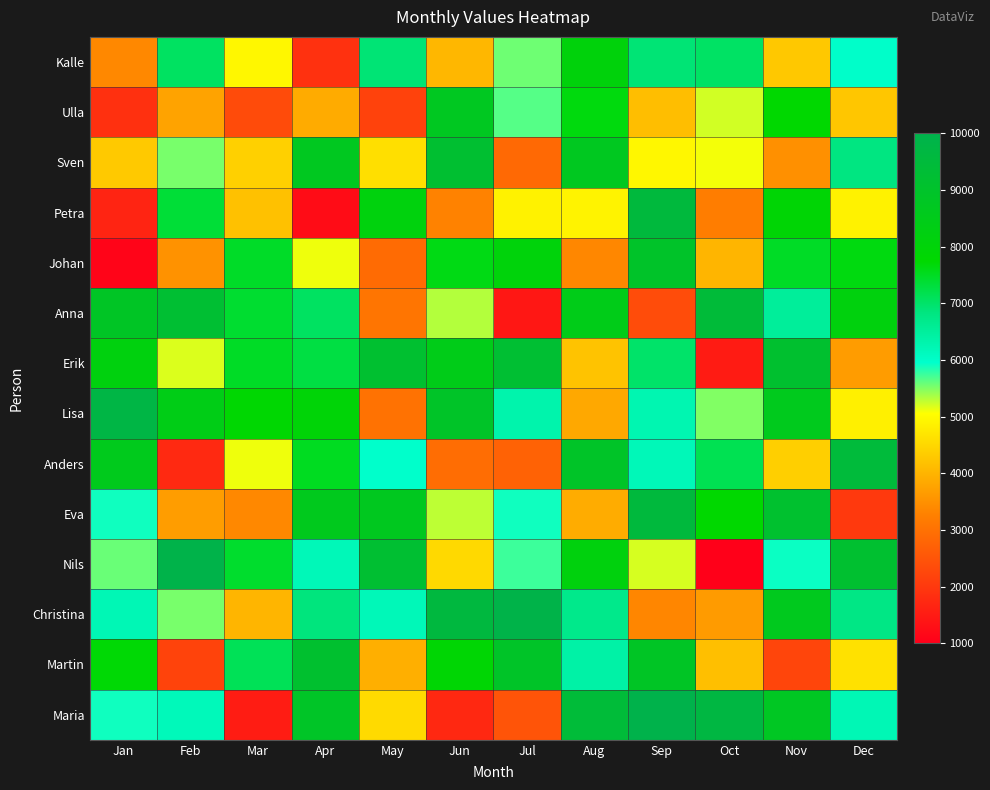

Reading right to left, what are all the values shown in this chart?

Kalle: Dec=5991	Nov=4275	Oct=7039	Sep=6917	Aug=8100	Jul=5569	Jun=4057	May=6915	Apr=1896	Mar=4955	Feb=7048	Jan=3380
Ulla: Dec=4260	Nov=7749	Oct=5213	Sep=4135	Aug=7646	Jul=5647	Jun=8725	May=2187	Apr=3866	Mar=2344	Feb=3766	Jan=1866
Sven: Dec=6832	Nov=3486	Oct=5089	Sep=4938	Aug=8701	Jul=2872	Jun=9196	May=4609	Apr=8712	Mar=4396	Feb=5521	Jan=4301
Petra: Dec=4877	Nov=7911	Oct=3221	Sep=9552	Aug=4887	Jul=4869	Jun=3295	May=8122	Apr=1240	Mar=4189	Feb=7362	Jan=1664
Johan: Dec=7635	Nov=7472	Oct=4019	Sep=8964	Aug=3366	Jul=8072	Jun=7603	May=2903	Apr=5103	Mar=7468	Feb=3517	Jan=1104
Anna: Dec=8141	Nov=6529	Oct=9443	Sep=2363	Aug=8458	Jul=1431	Jun=5309	May=3078	Apr=7048	Mar=7407	Feb=9252	Jan=8842
Erik: Dec=3662	Nov=9153	Oct=1494	Sep=7003	Aug=4211	Jul=9261	Jun=8454	May=9188	Apr=7275	Mar=7478	Feb=5176	Jan=8180
Lisa: Dec=4838	Nov=8611	Oct=5499	Sep=6265	Aug=3847	Jul=6325	Jun=8944	May=3037	Apr=7961	Mar=7828	Feb=8414	Jan=9778
Anders: Dec=9486	Nov=4379	Oct=7163	Sep=6173	Aug=8936	Jul=2750	Jun=2948	May=5941	Apr=7520	Mar=5104	Feb=1741	Jan=8586
Eva: Dec=2023	Nov=9129	Oct=7735	Sep=9545	Aug=3890	Jul=5893	Jun=5282	May=8676	Apr=8626	Mar=3378	Feb=3676	Jan=5894
Nils: Dec=9187	Nov=5919	Oct=1010	Sep=5188	Aug=8149	Jul=5732	Jun=4528	May=9243	Apr=6174	Mar=7423	Feb=9932	Jan=5571
Christina: Dec=6767	Nov=8630	Oct=3646	Sep=3338	Aug=6700	Jul=9912	Jun=9616	May=6184	Apr=6866	Mar=4008	Feb=5524	Jan=6218
Martin: Dec=4622	Nov=2239	Oct=4163	Sep=8844	Aug=6388	Jul=8933	Jun=7857	May=3926	Apr=9145	Mar=7124	Feb=2211	Jan=7705
Maria: Dec=6220	Nov=8774	Oct=9709	Sep=9977	Aug=9424	Jul=2500	Jun=1722	May=4537	Apr=8895	Mar=1521	Feb=6155	Jan=5893